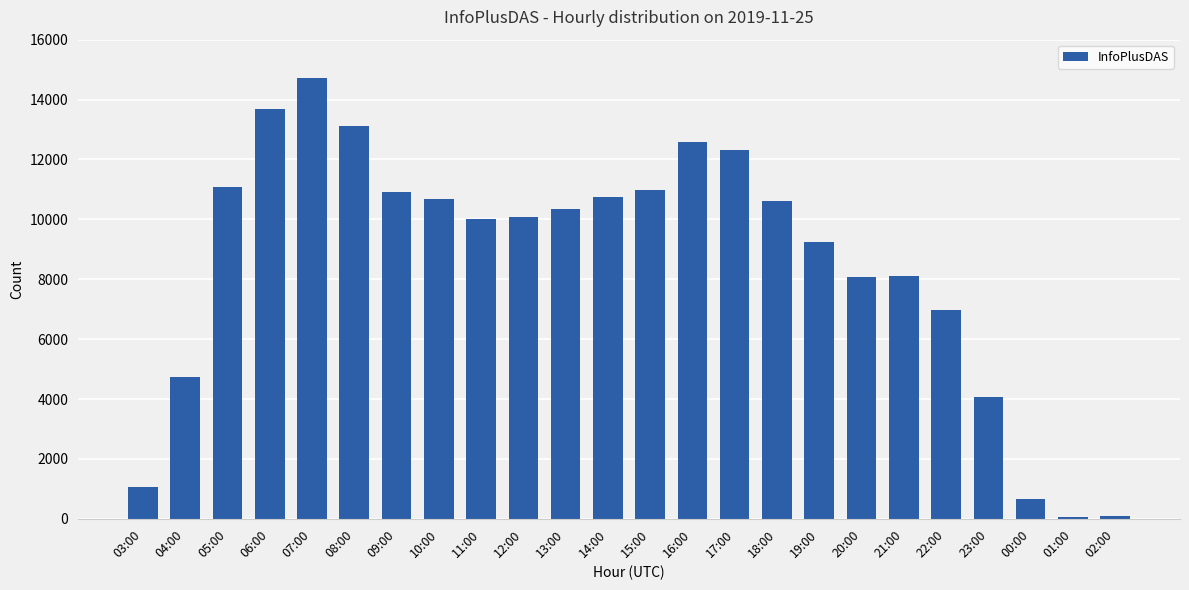

Approximately how many times larger is the value at 11:00 compared to 00:00?

15.5